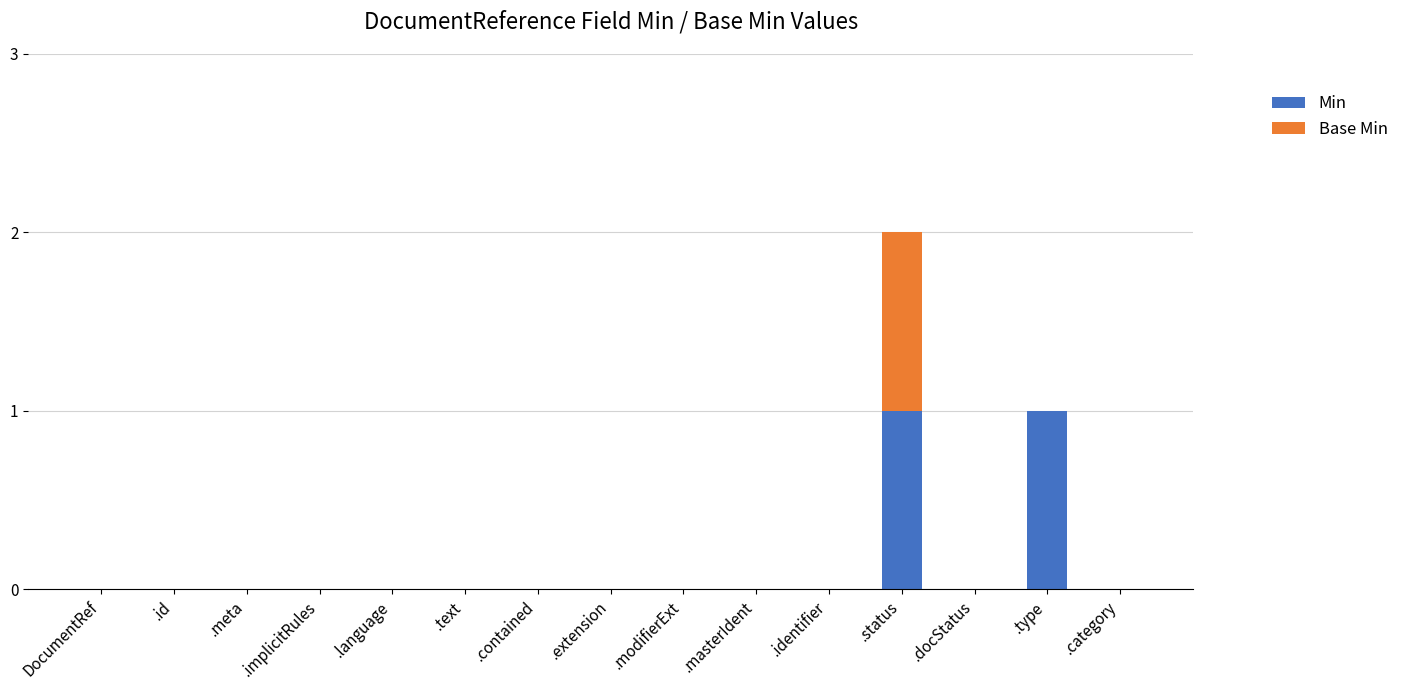

The value of Min at .status is 0. True or false?

False